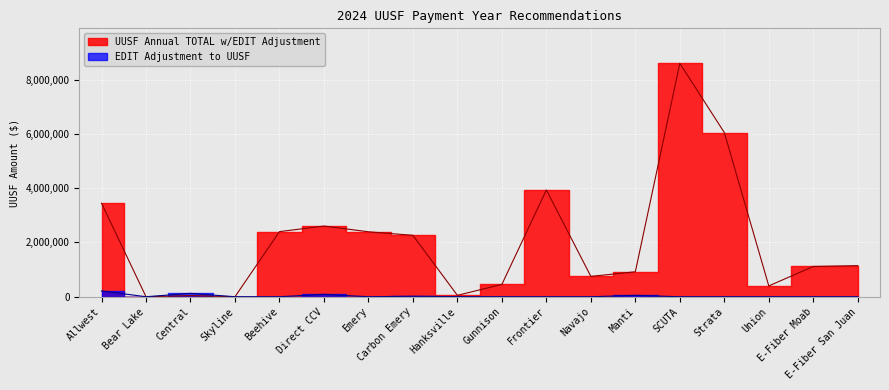

What is the highest value of the UUSF Annual TOTAL w/EDIT Adjustment series?

8598237